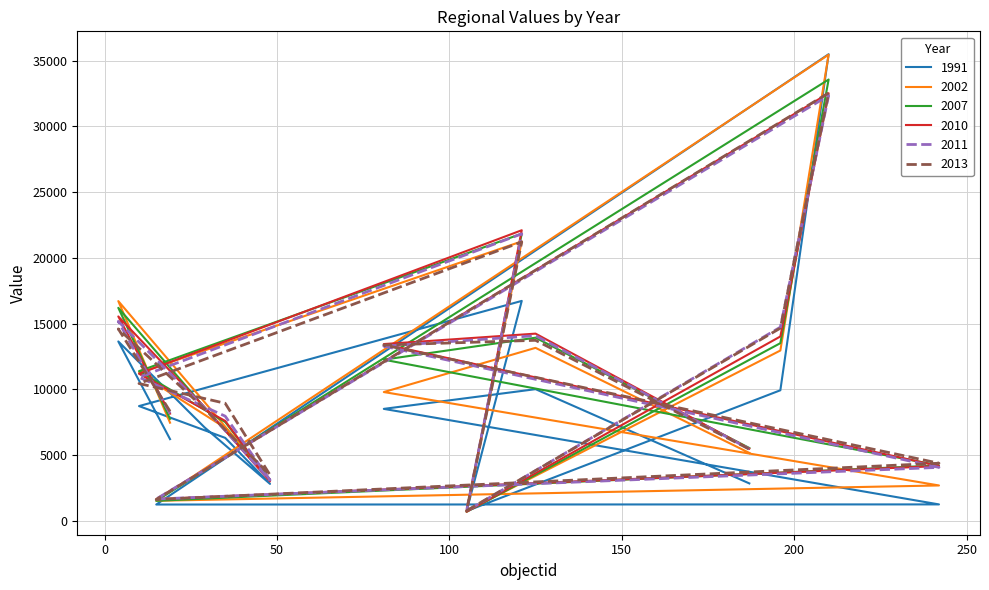

What is the maximum value shown in the chart?

35478